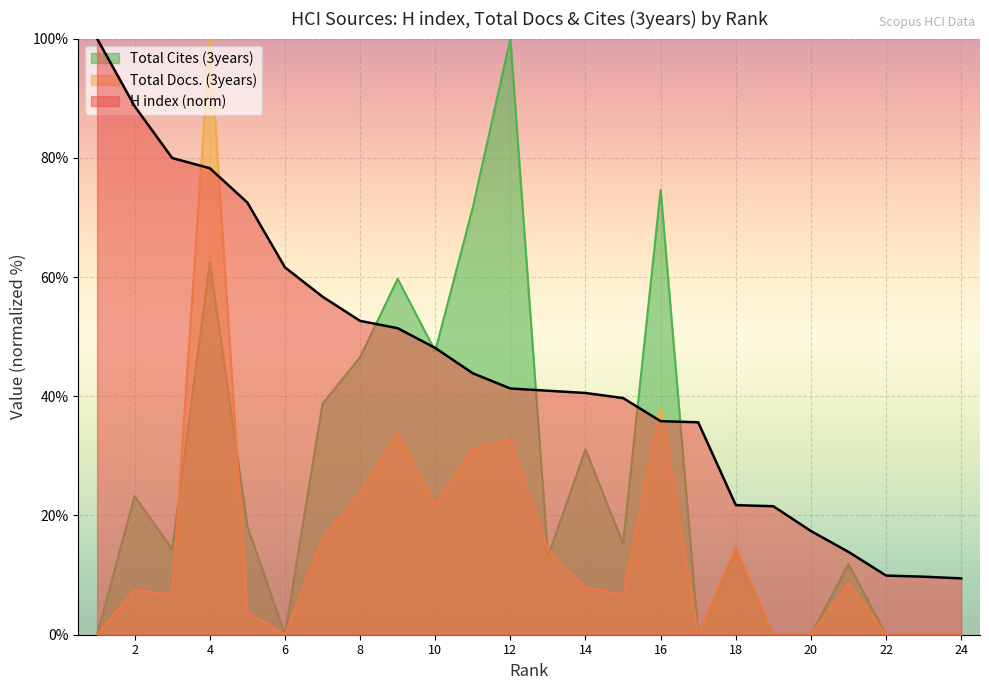

Is it true that H index equals 29.4 at 19?

False